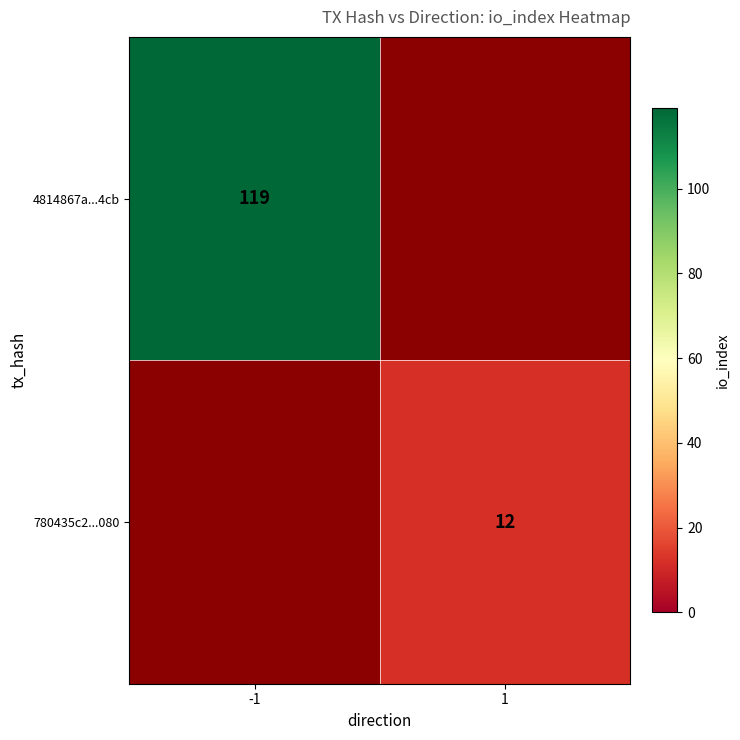

At which category does the chart reach its minimum across all series?

1